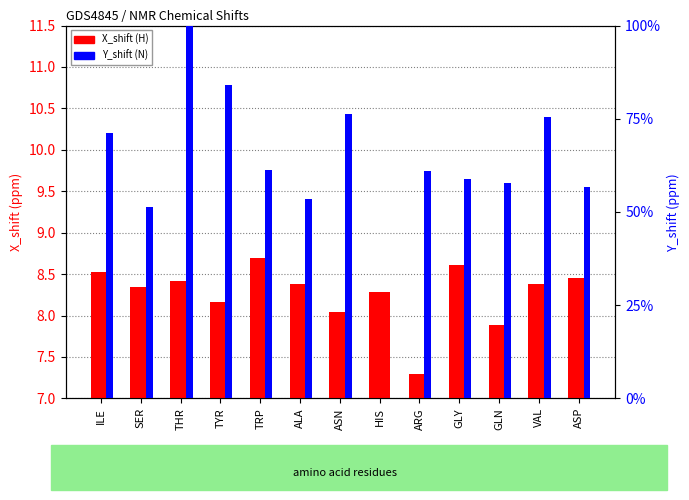

At which category is the sum across all series the highest?

THR